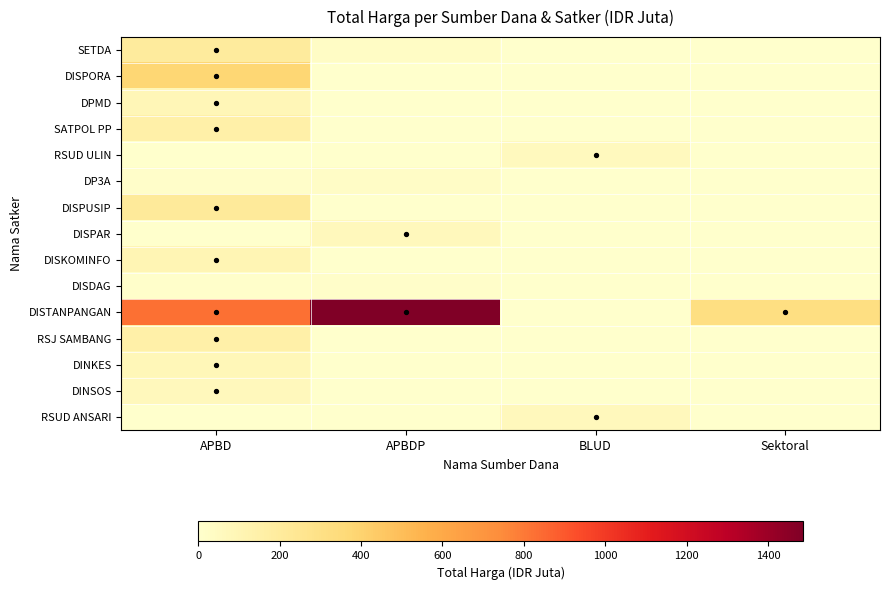

How many series are shown in this chart?

15